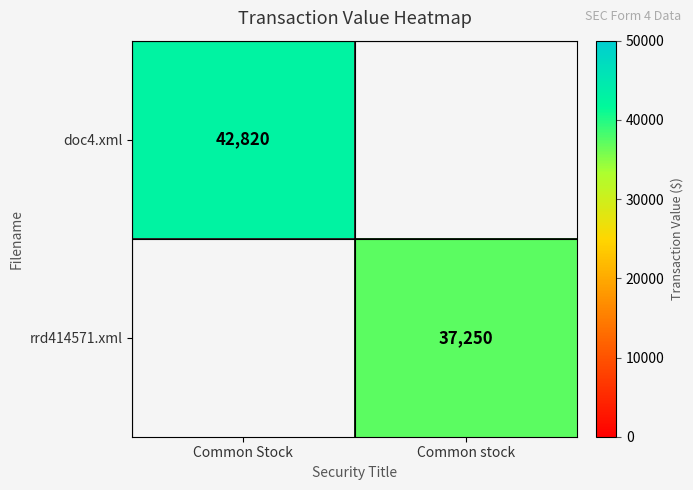

Is the value of rrd414571.xml at Common stock greater than the value of doc4.xml at Common Stock?

No